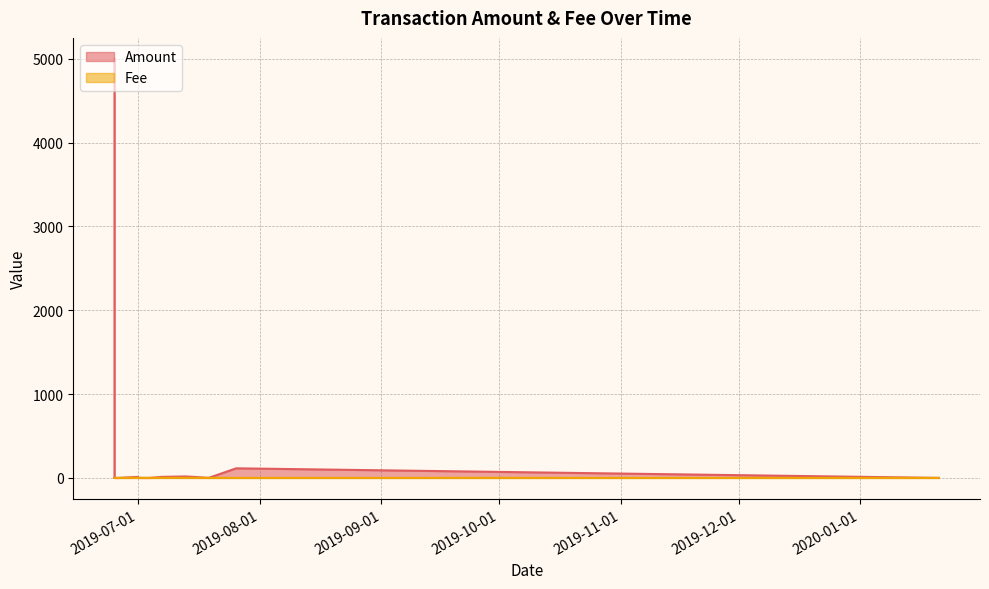

Where is the first local maximum for Fee?

2019-07-01